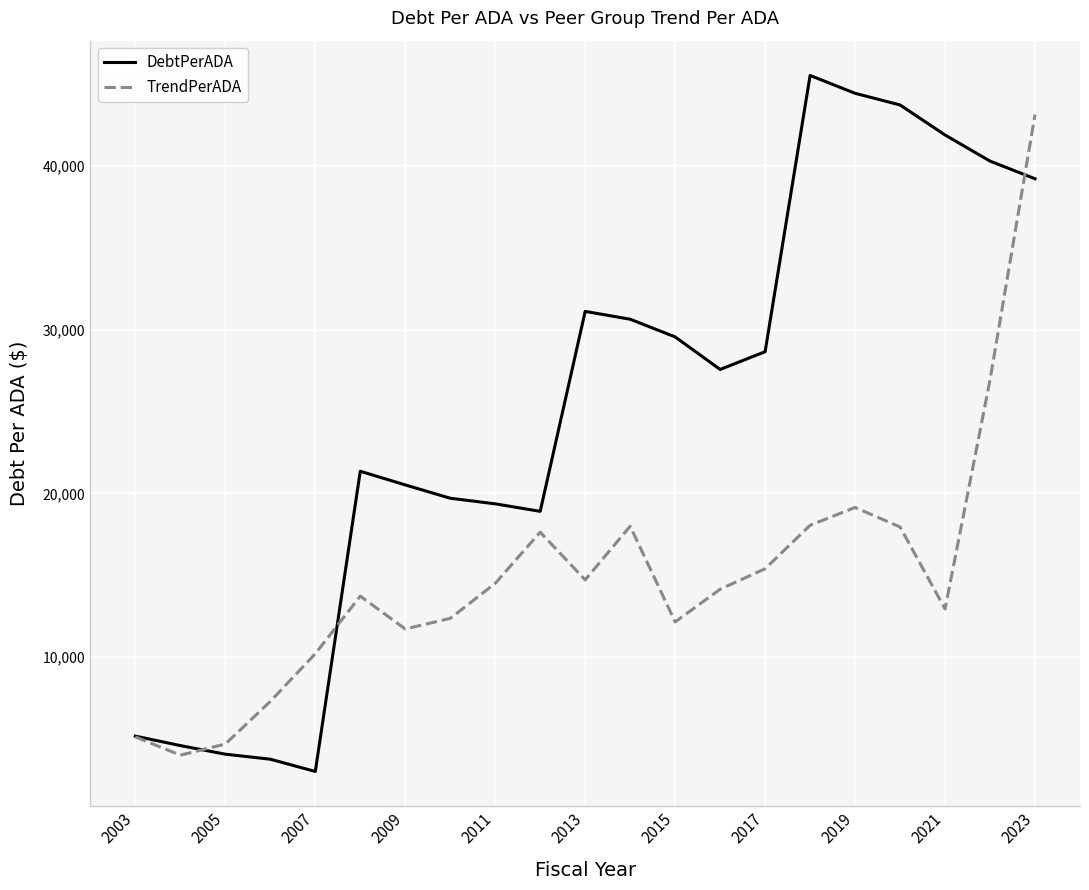

What is the greatest value displayed?

45552.6